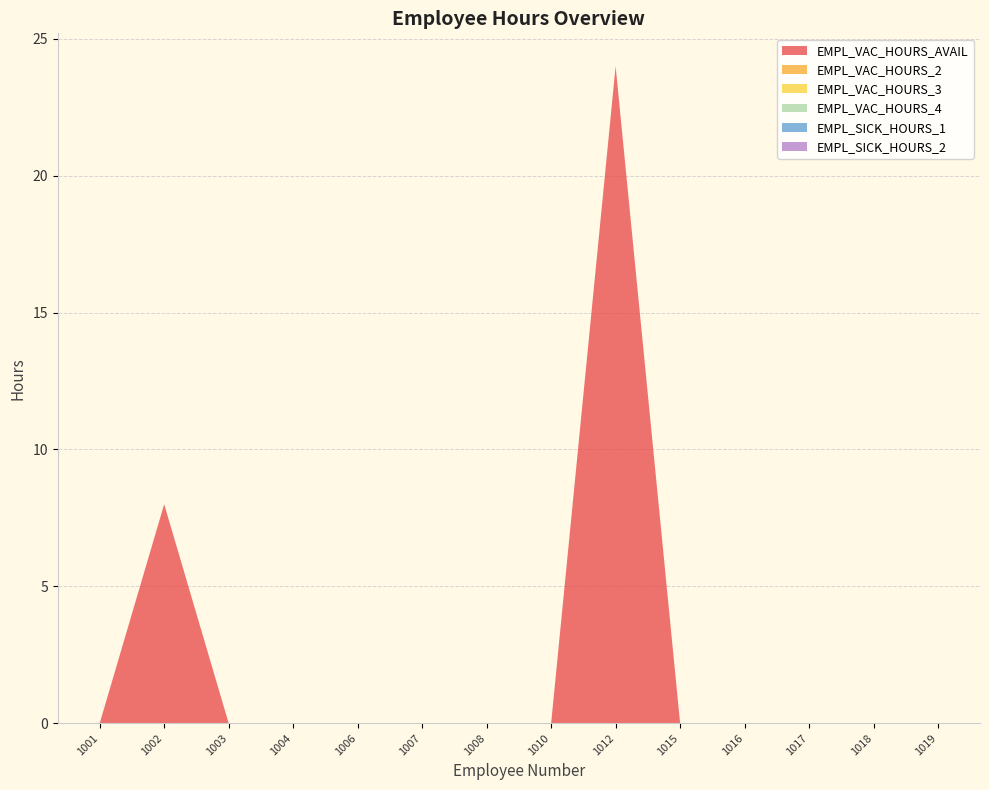

Reading left to right, list all the values displayed in this chart.

EMPL_VAC_HOURS_AVAIL: 0	8	0	0	0	0	0	0	24	0	0	0	0	0
EMPL_VAC_HOURS_2: 0	0	0	0	0	0	0	0	0	0	0	0	0	0
EMPL_VAC_HOURS_3: 0	0	0	0	0	0	0	0	0	0	0	0	0	0
EMPL_VAC_HOURS_4: 0	0	0	0	0	0	0	0	0	0	0	0	0	0
EMPL_SICK_HOURS_1: 0	0	0	0	0	0	0	0	0	0	0	0	0	0
EMPL_SICK_HOURS_2: 0	0	0	0	0	0	0	0	0	0	0	0	0	0